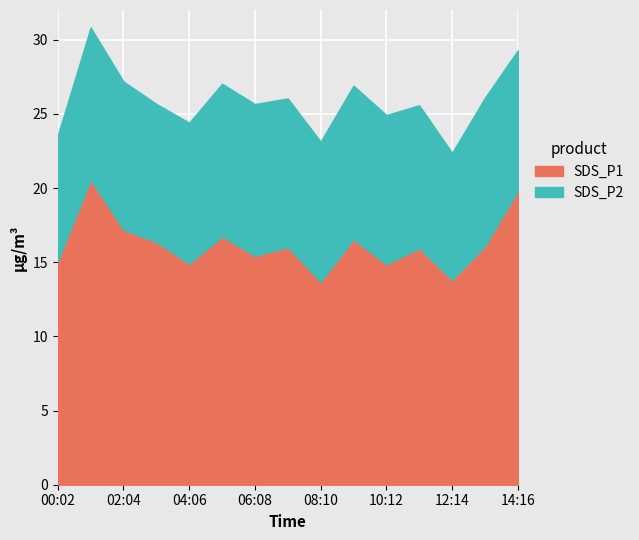

Which series has the largest range (max minus min)?

SDS_P1